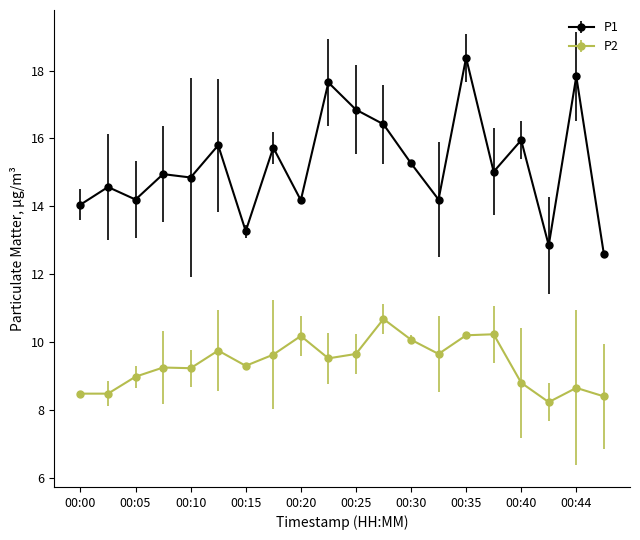

At how many categories does at least one series exceed 8?

20